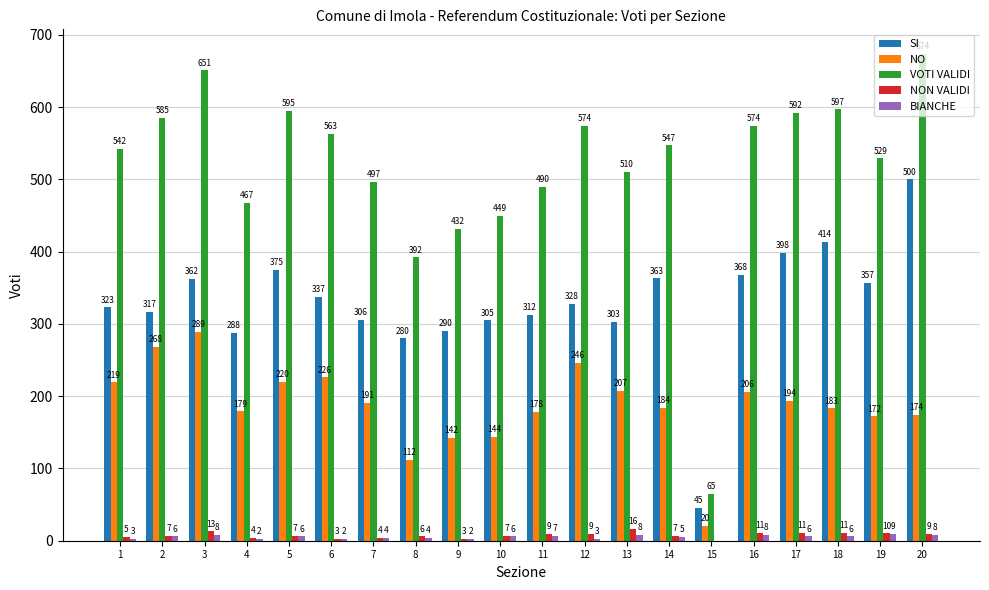

The value of NON VALIDI at 4 is 4. True or false?

True